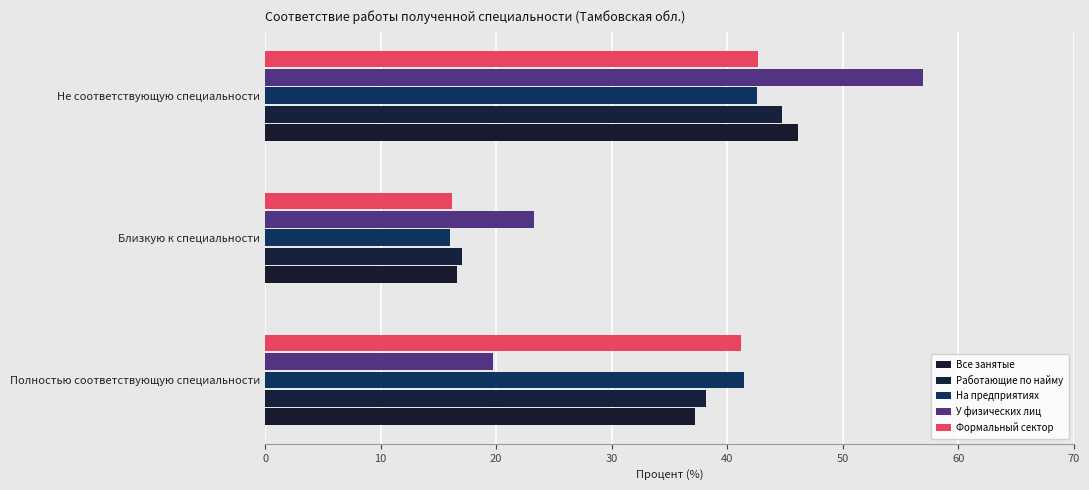

How many data points in Работающие по найму are less than 38?

1